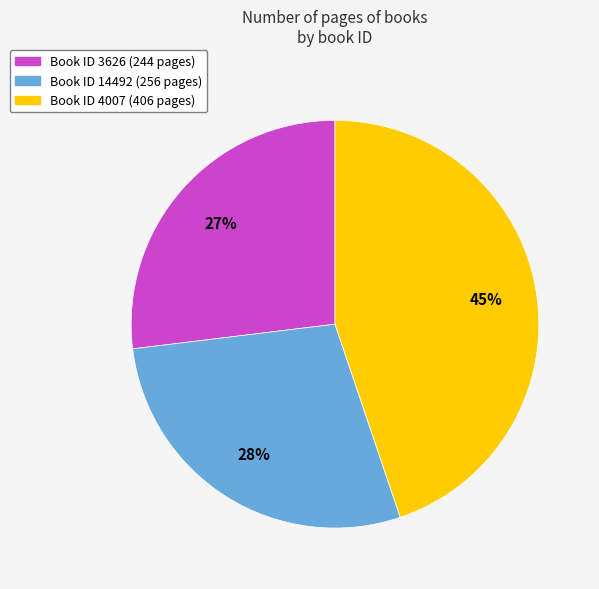

To the nearest percent, what is the average slice percentage?

33%